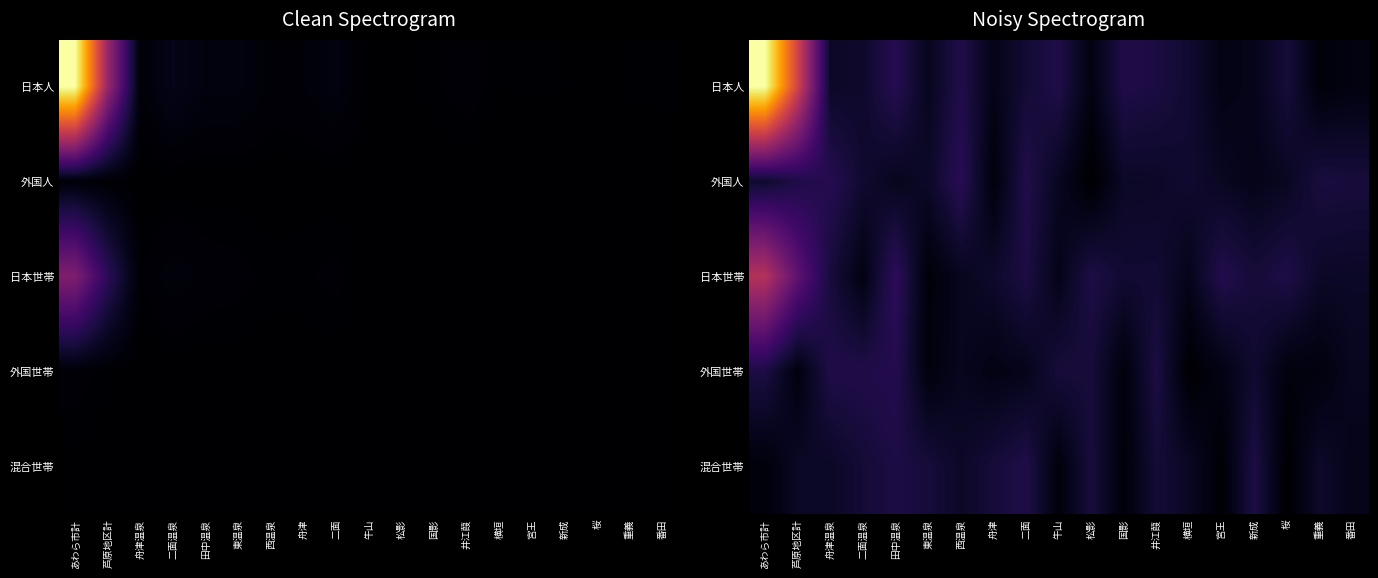

What is the difference between the second highest and minimum values in the 混合世帯 series?

0.1